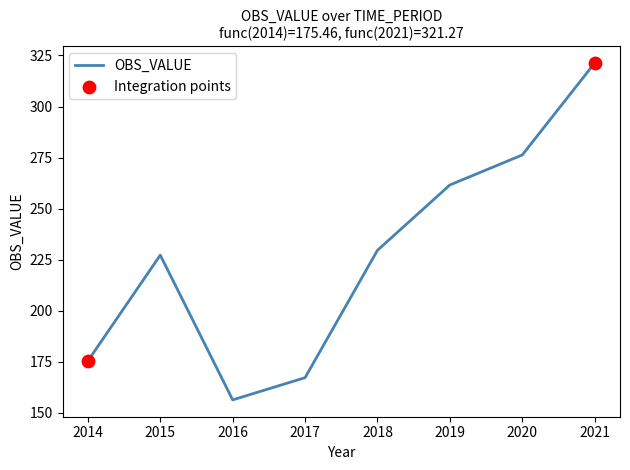

What is the change in value from 2017 to 2020?

+109.0